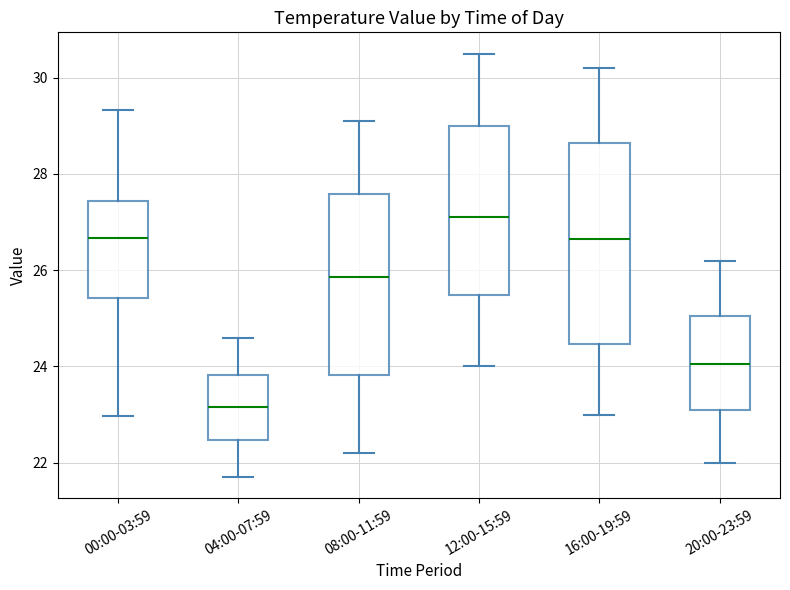

Comparing the boxes themselves (not the whiskers), which one is the tallest?

16:00-19:59